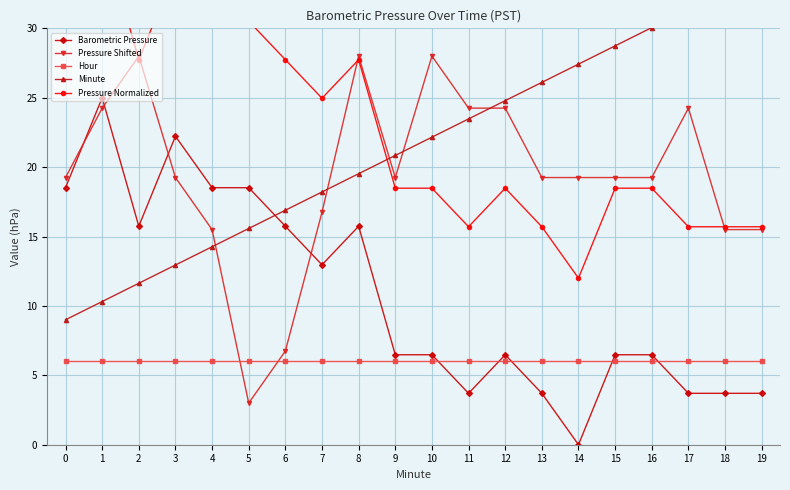

What are all the series names shown in the legend?

Barometric Pressure, Pressure Shifted, Hour, Minute, Pressure Normalized